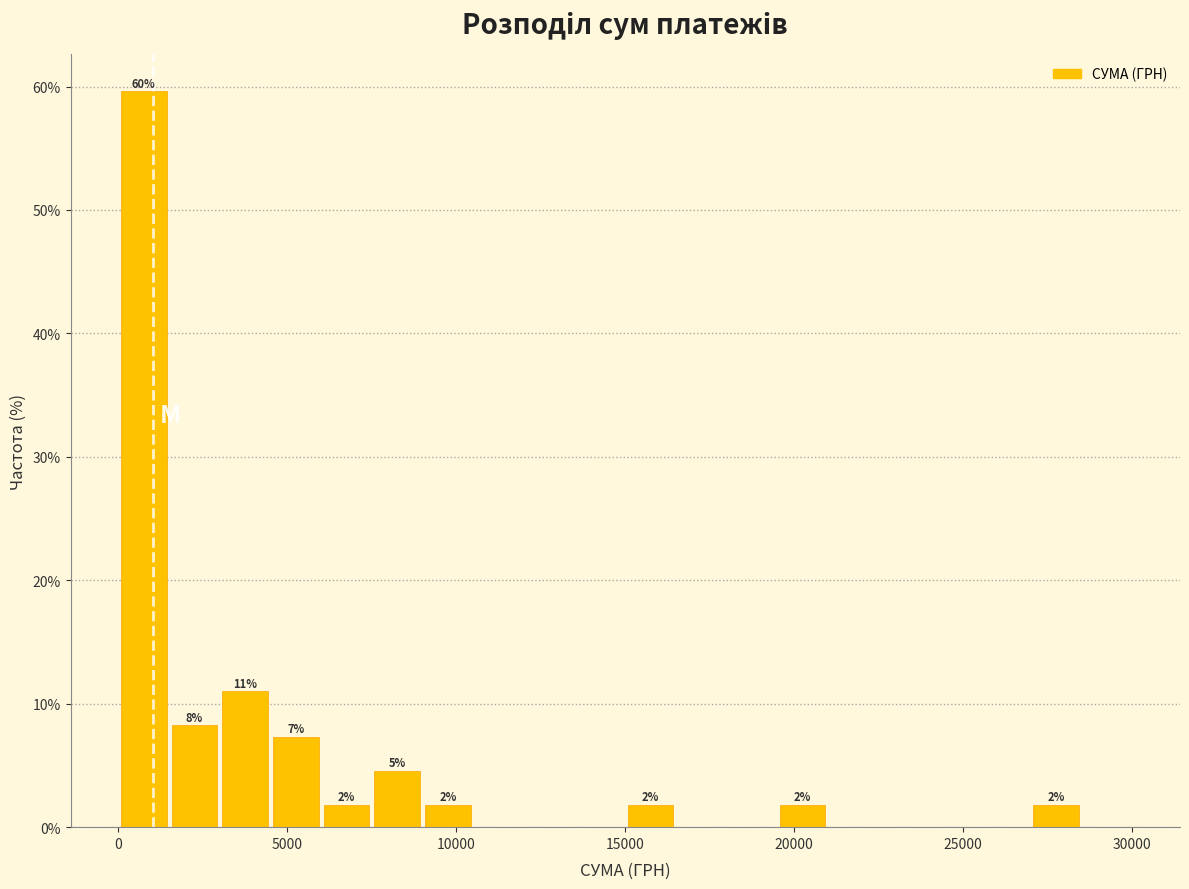

Read against the x-axis, roughly where is the centre of the tallest bar?

1000